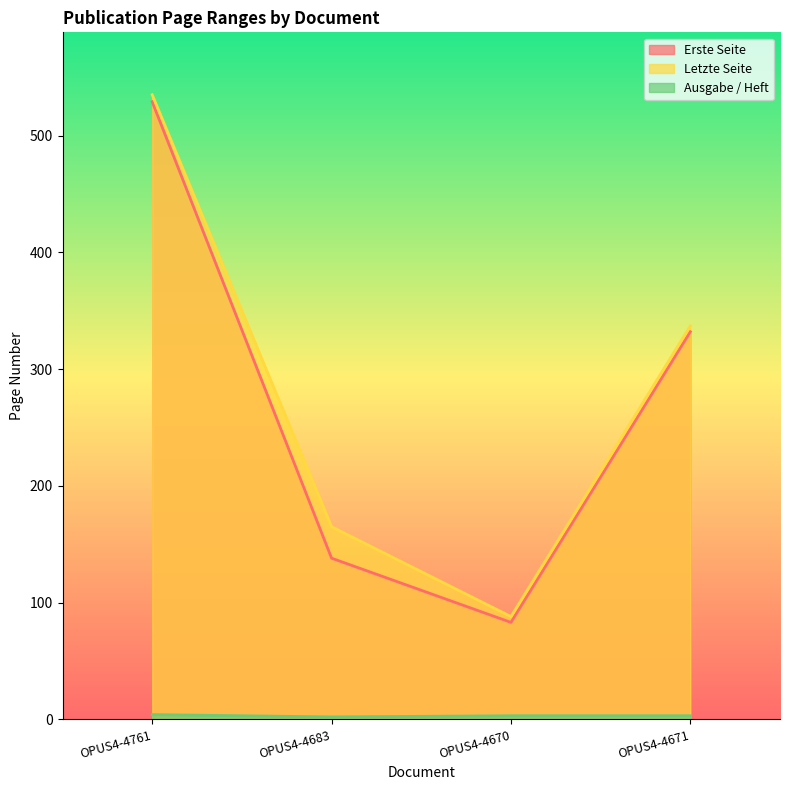

What is the label of the 3rd point from the right?

OPUS4-4683